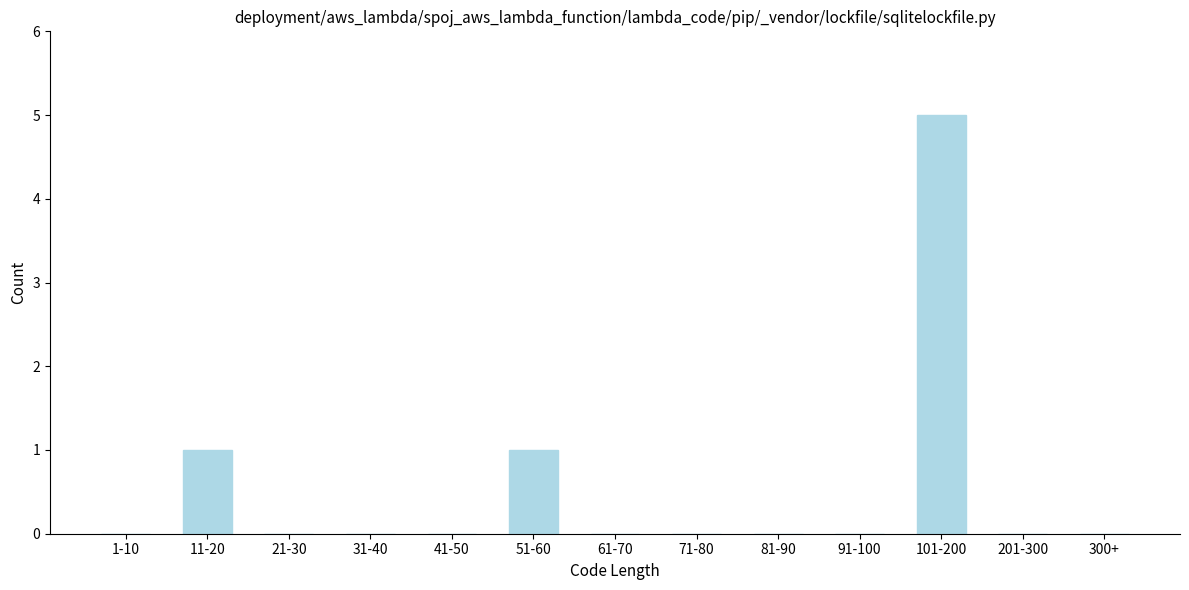

Reading left to right, list all the values displayed in this chart.

1-10=0	11-20=1	21-30=0	31-40=0	41-50=0	51-60=1	61-70=0	71-80=0	81-90=0	91-100=0	101-200=5	201-300=0	300+=0